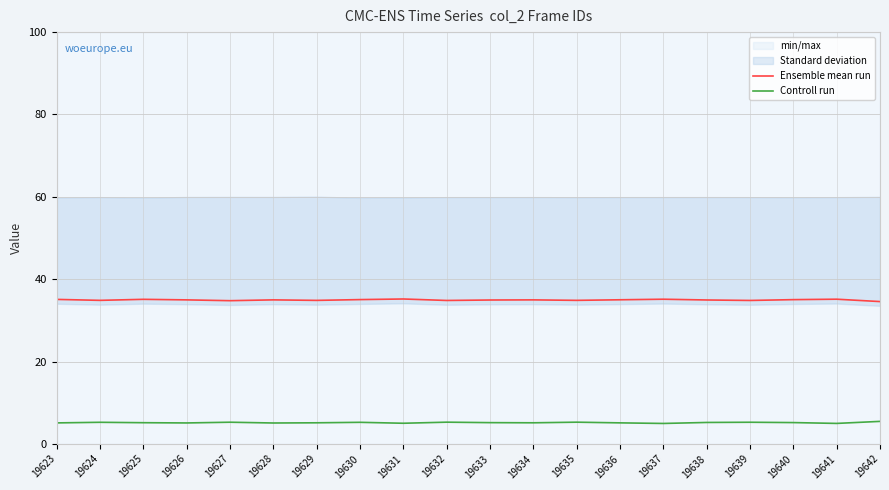

True or false: Ensemble mean run and Controll run intersect in this chart.

False